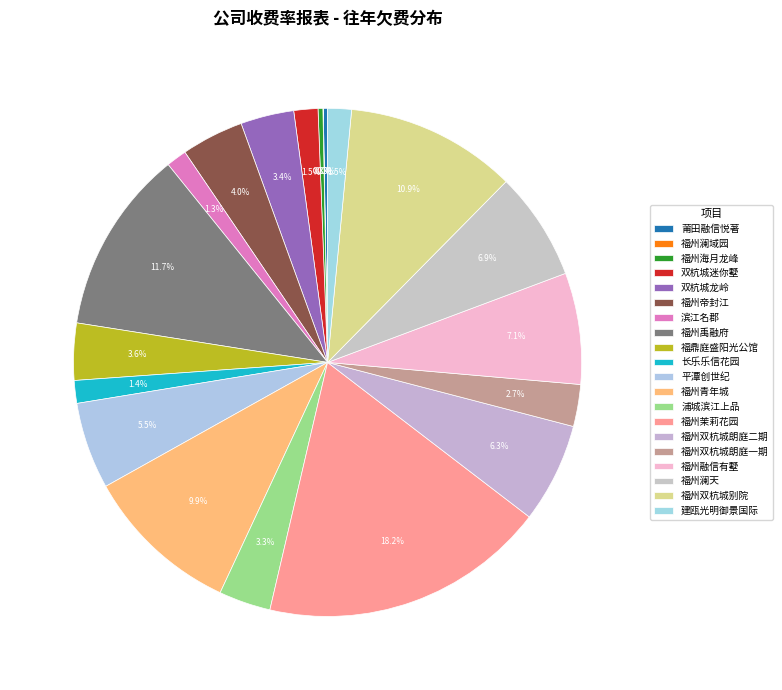

Which category has the smallest portion of the pie?

福州澜域园